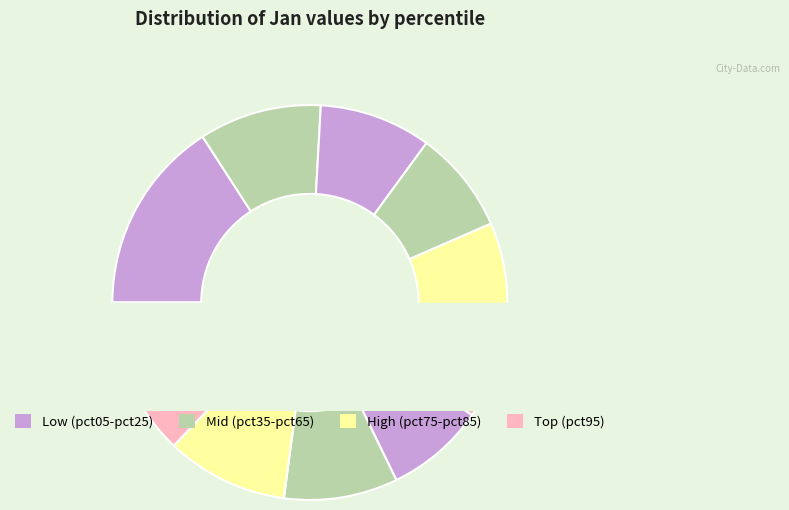

True or false: pct75 accounts for 19% of the total.

False